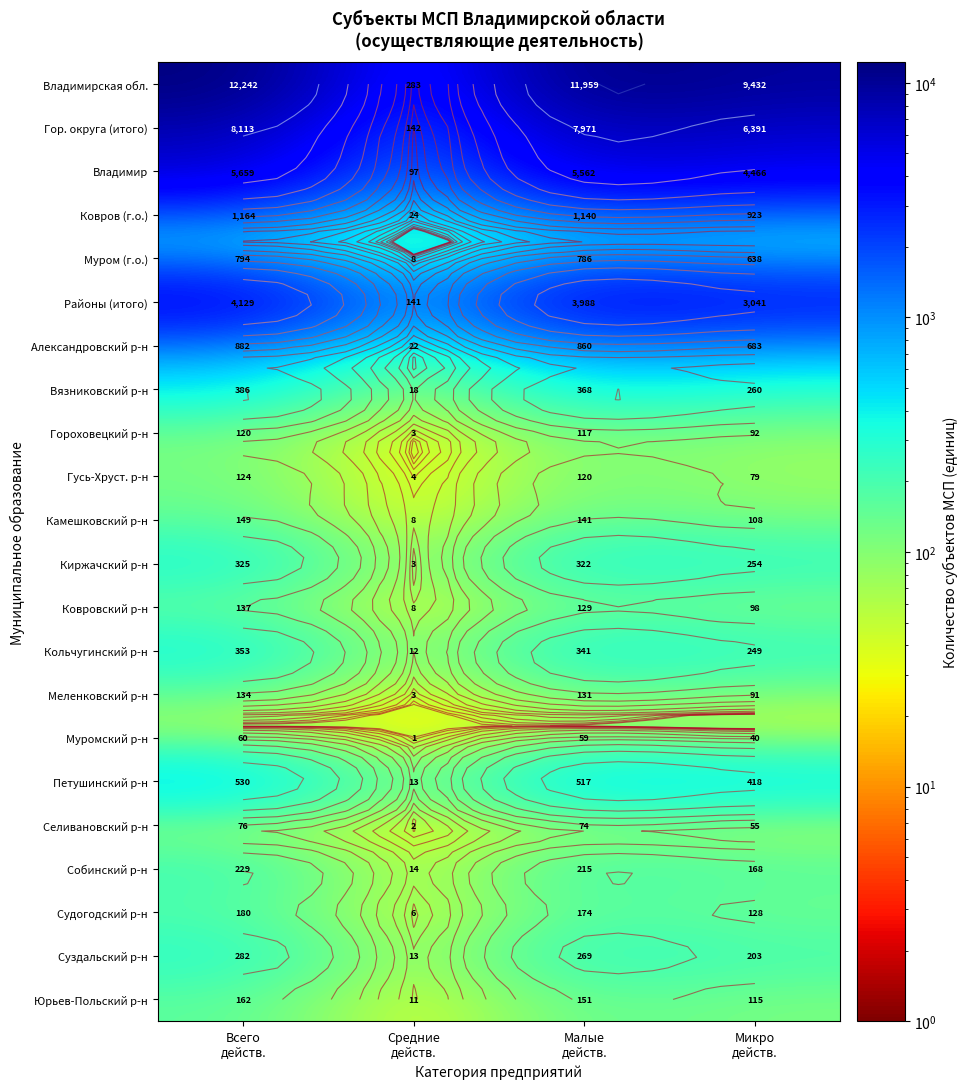

Where does the Камешковский р-н series first go above 141?

Всего действ.